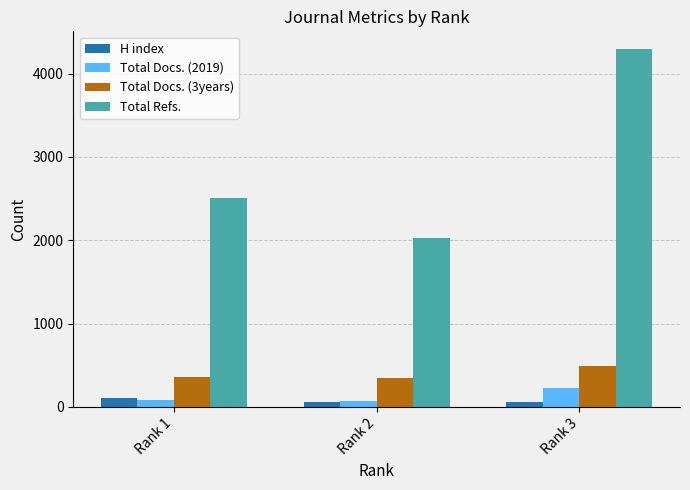

At which label is Total Refs. closest to 3159?

Rank 1